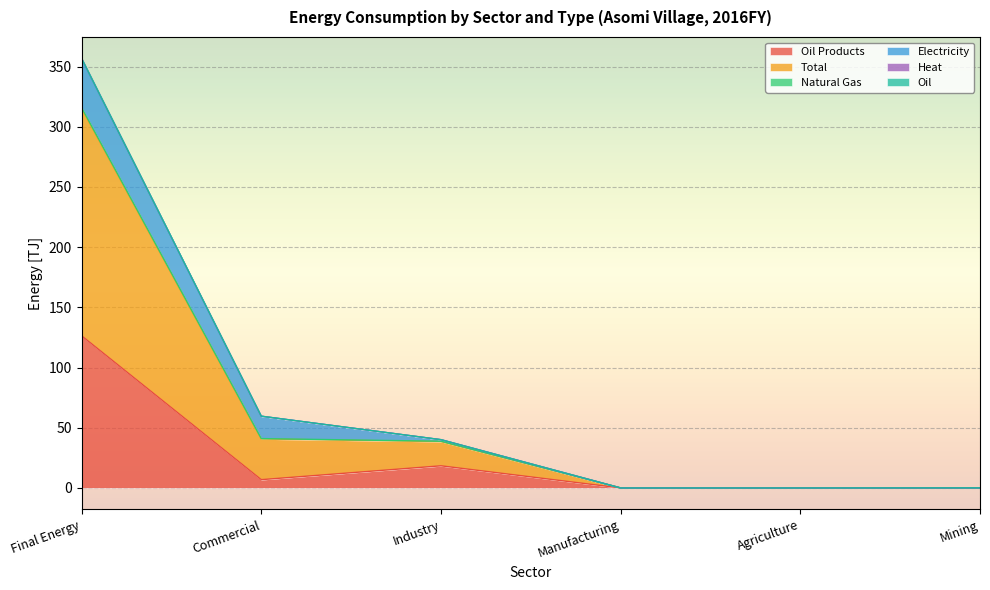

What position from the right is Mining?

1